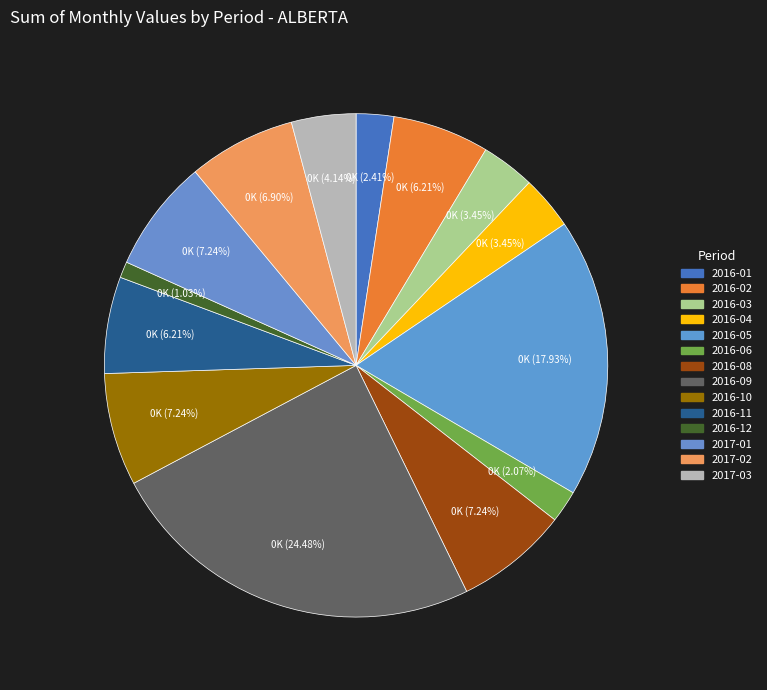

Count the number of slices in the pie.

14